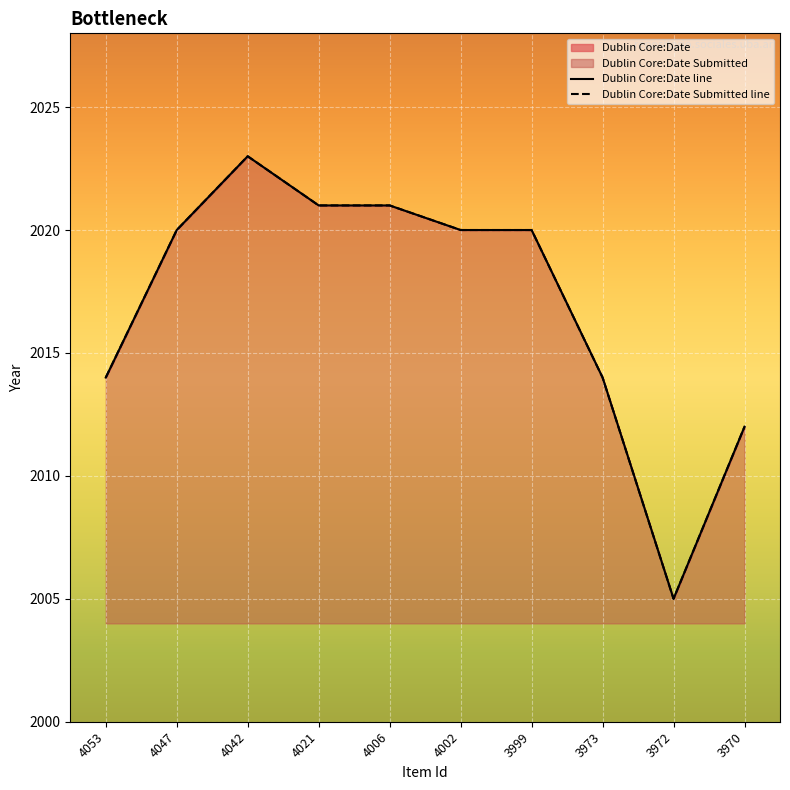

True or false: Dublin Core:Date line and Dublin Core:Date Submitted line cross at least once.

False